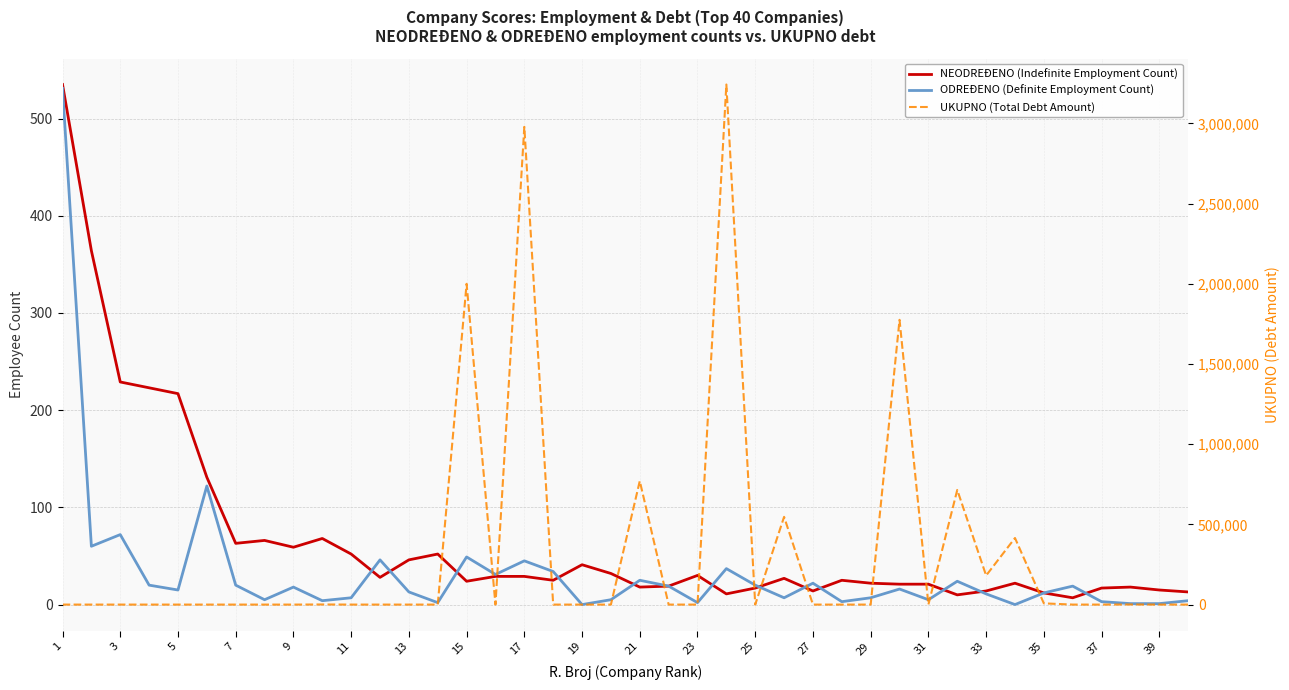

Which series has the largest total across all categories?

UKUPNO (Total Debt Amount)